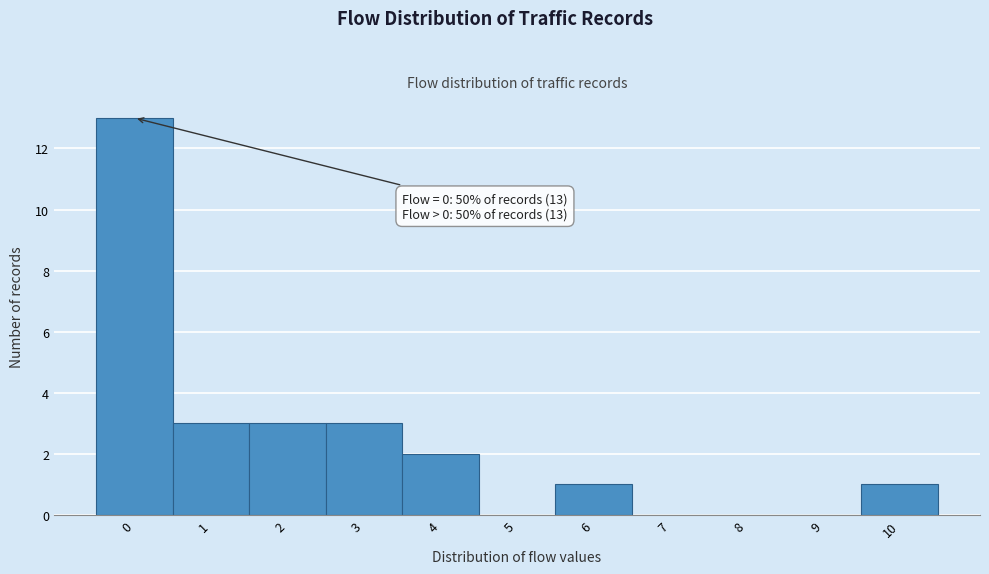

Over which range of the x-axis is the bar tallest?

-0.5 to 0.5